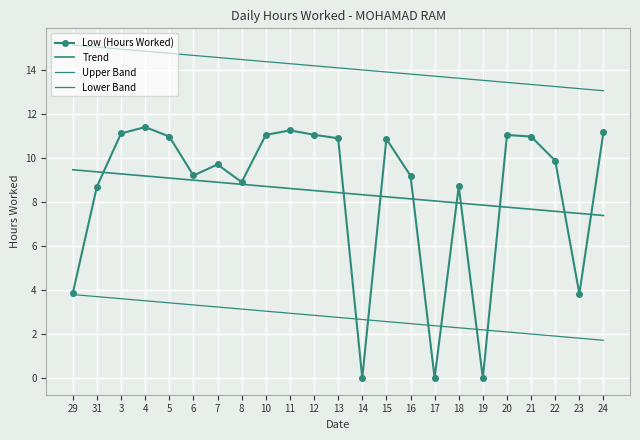

Between which two adjacent categories do Trend and Low (Hours Worked) first intersect?

31 and 3